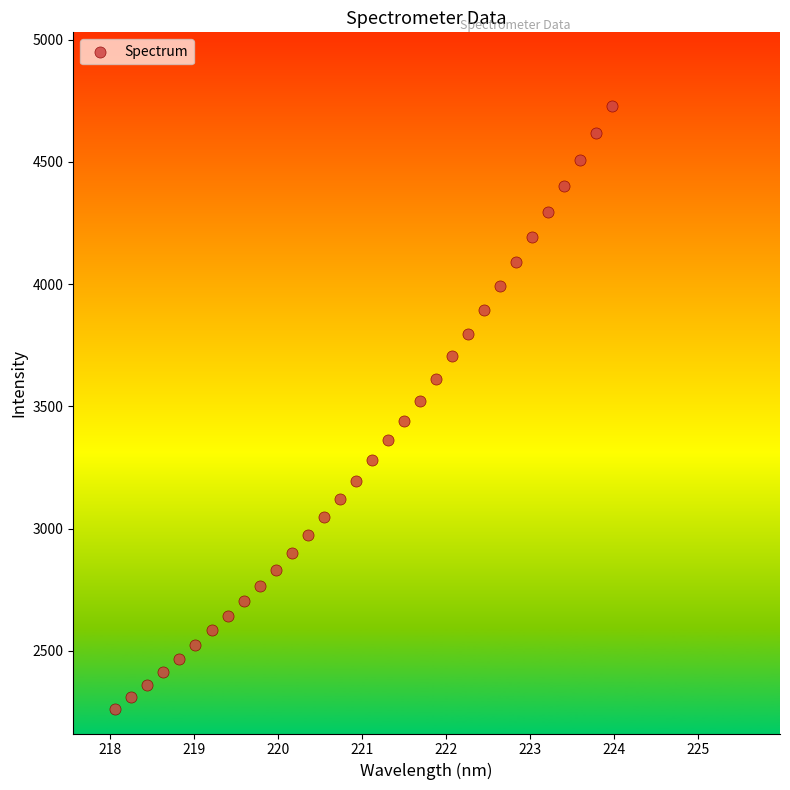

What is the range of X values (max minus min)?

5.9